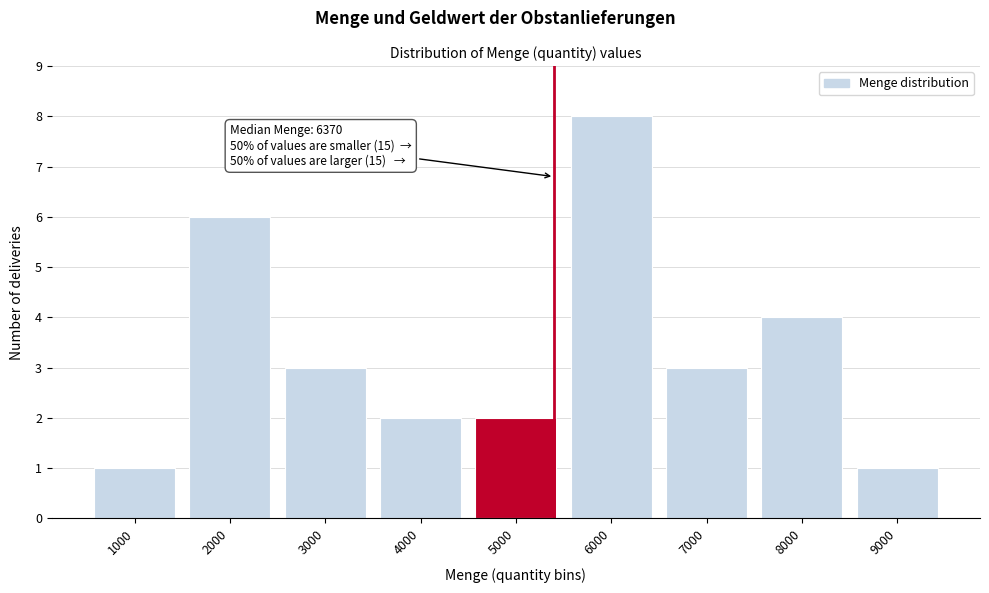

Reading left to right, list all the values displayed in this chart.

1000=1	2000=6	3000=3	4000=2	5000=2	6000=8	7000=3	8000=4	9000=1